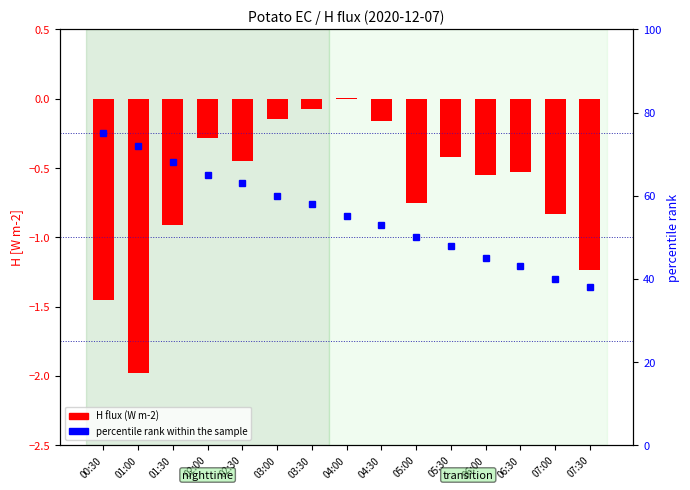

Reading left to right, list all the values displayed in this chart.

H flux (W m-2): -1.5	-2.0	-0.9	-0.3	-0.4	-0.1	-0.1	0.0	-0.2	-0.8	-0.4	-0.5	-0.5	-0.8	-1.2
percentile rank within the sample: 75.0	72.0	68.0	65.0	63.0	60.0	58.0	55.0	53.0	50.0	48.0	45.0	43.0	40.0	38.0